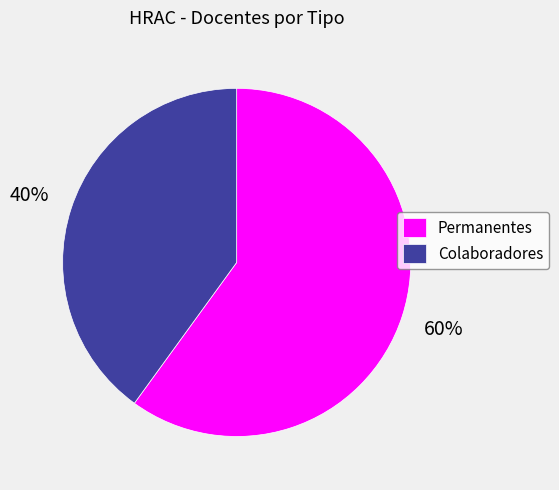

How many slices are in this pie chart?

2